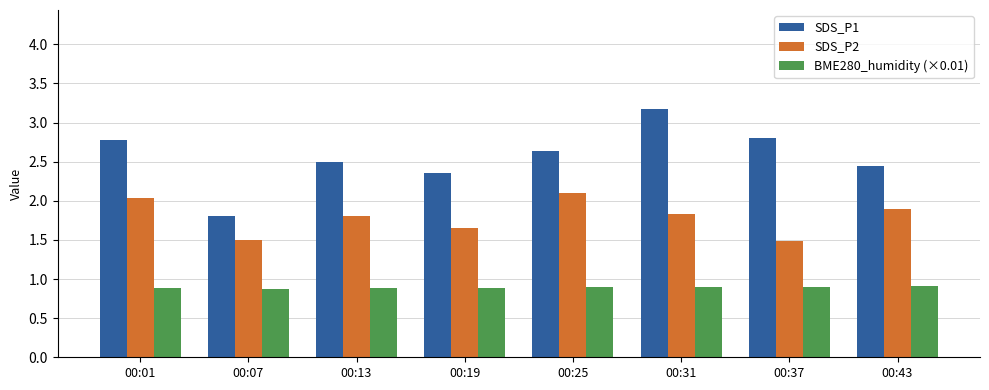

What is the average value of the BME280_humidity (×0.01) series?

0.9